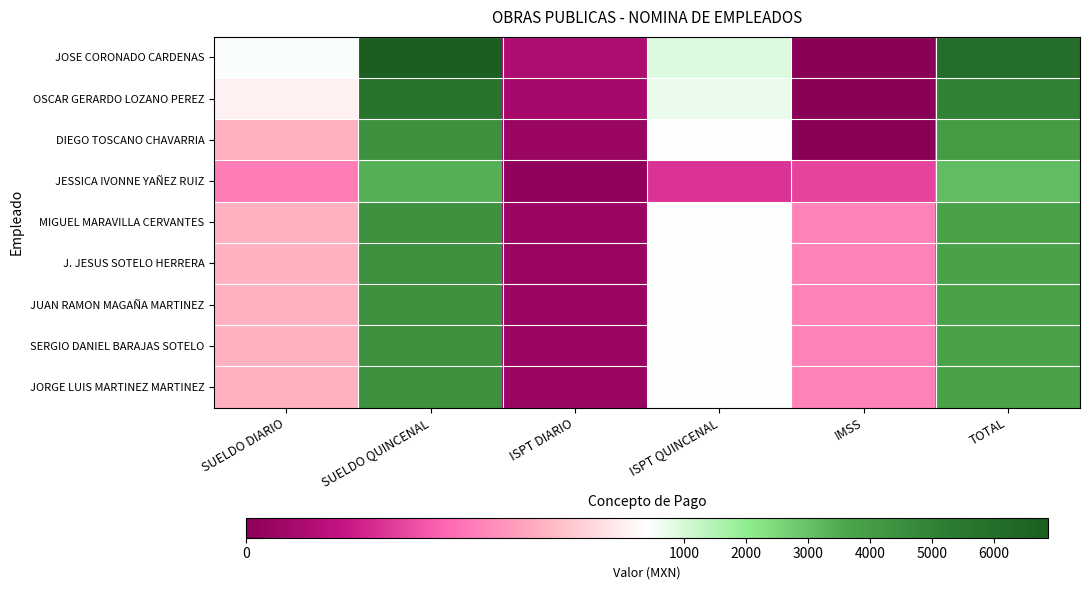

How many distinct data groups are displayed?

9